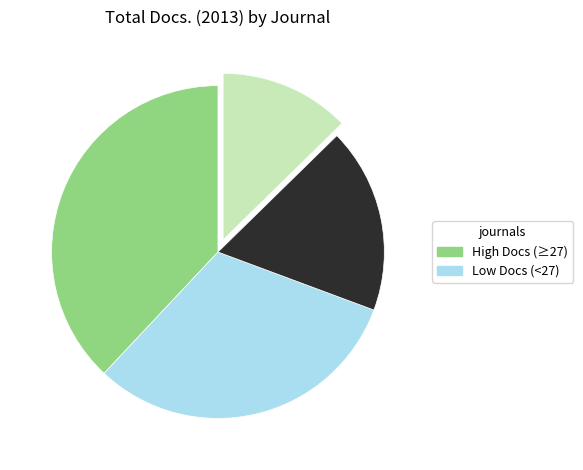

Is there a majority slice in this chart?

No